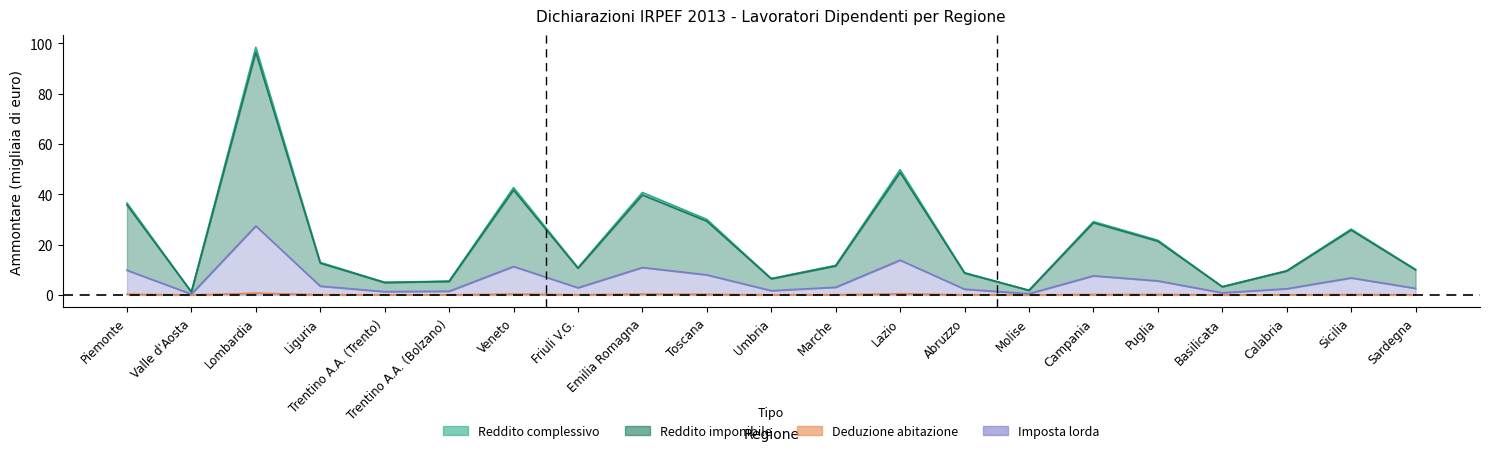

What is the sum of the reddito_netto_cedolare values at Veneto and Sardegna?

52.6